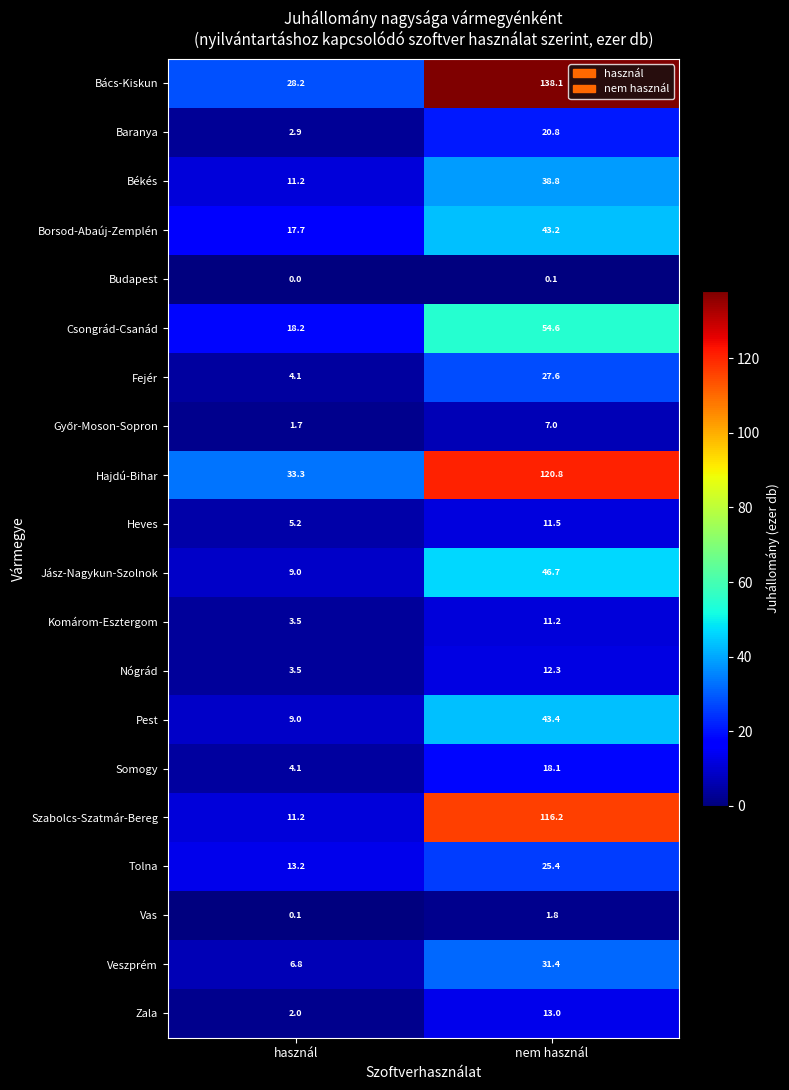

What is the sum of all Békés values?

50.0